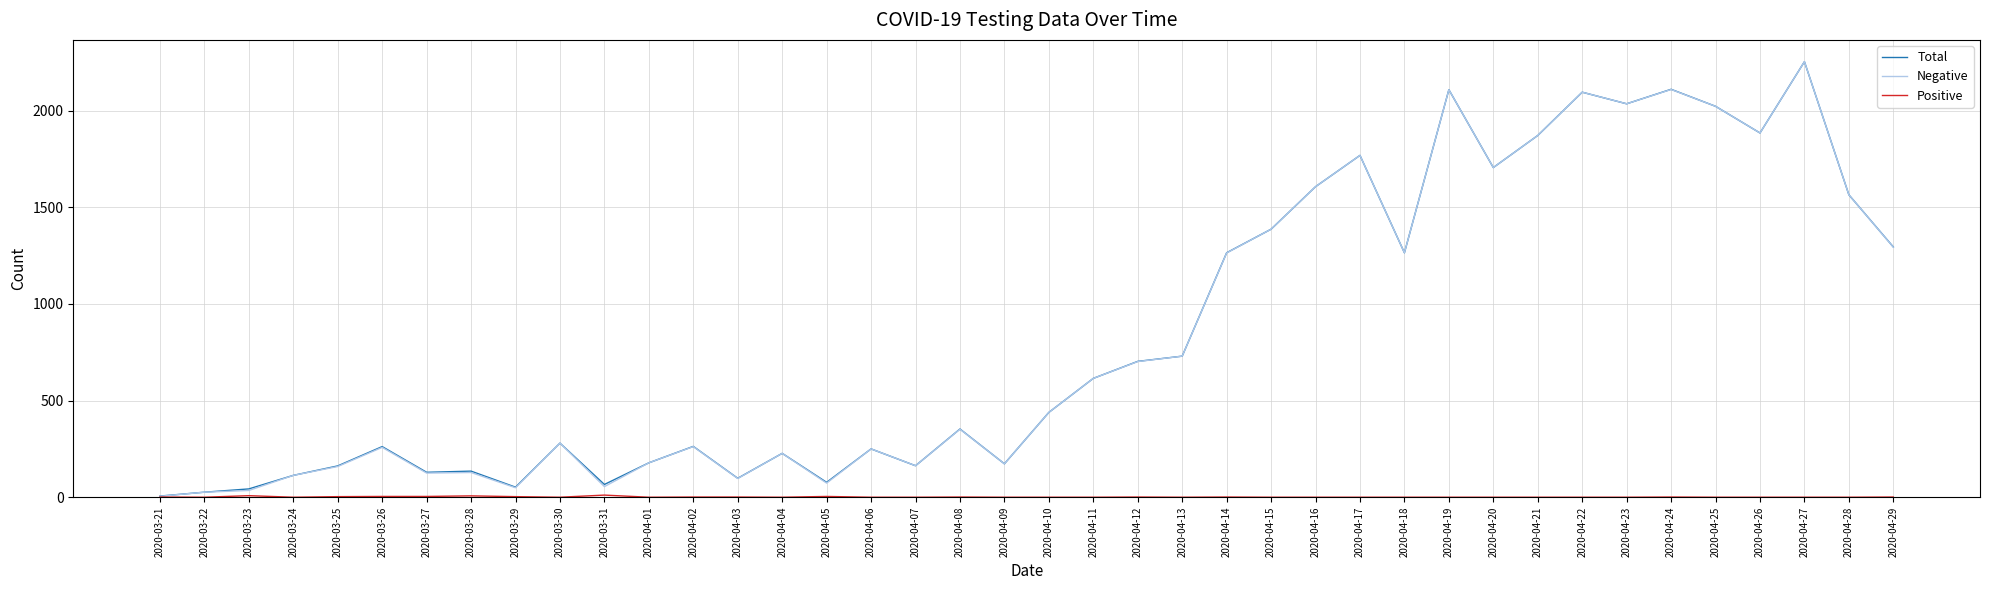

The Negative series shows 258 at 2020-03-26. True or false?

True